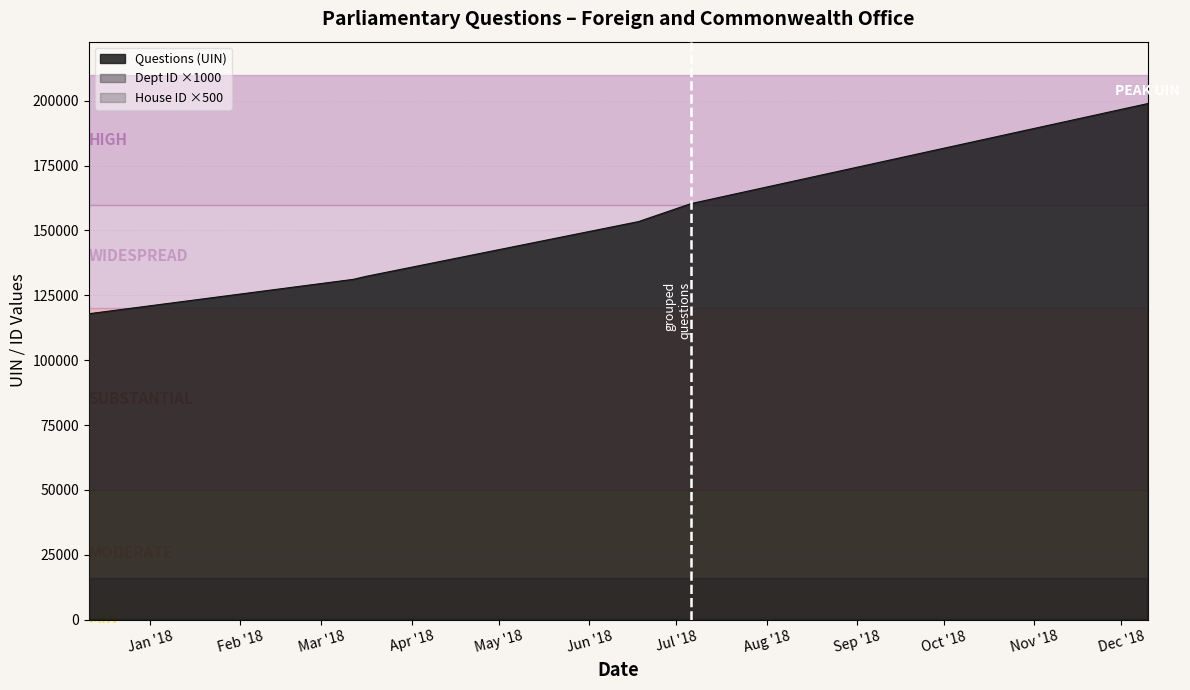

Count the number of categories in the chart.

10